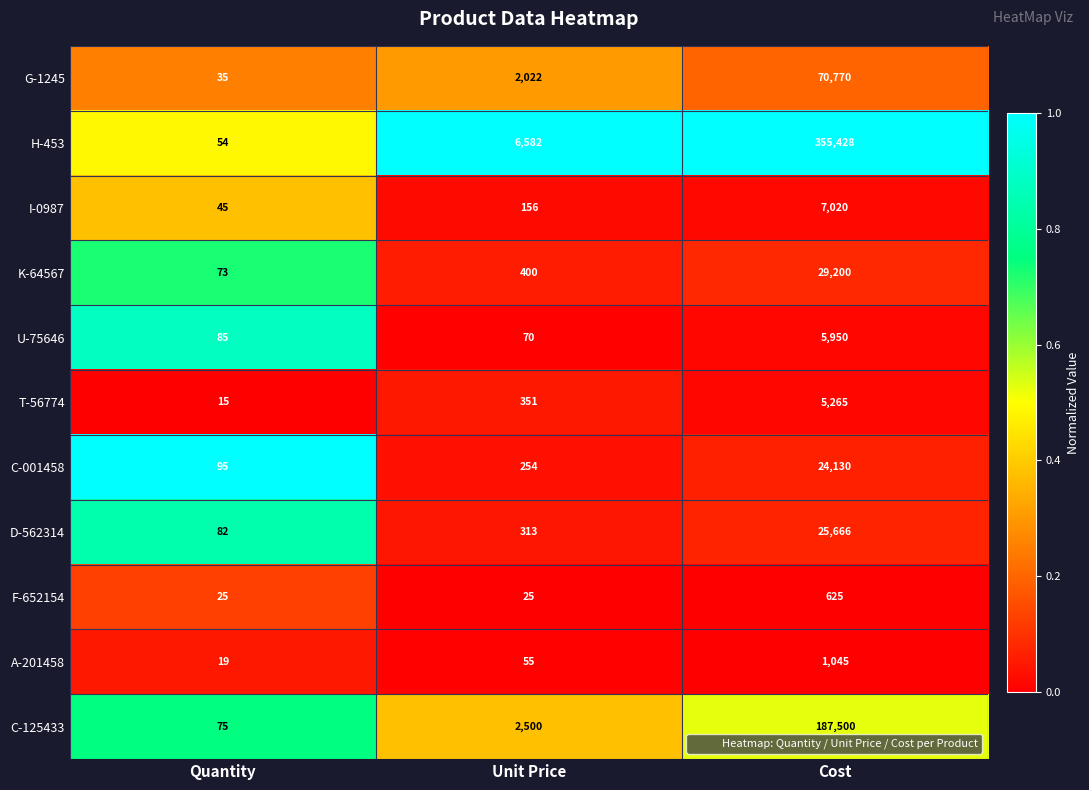

Rank the series by their maximum value, from highest to lowest.

H-453, C-125433, G-1245, K-64567, D-562314, C-001458, I-0987, U-75646, T-56774, A-201458, F-652154